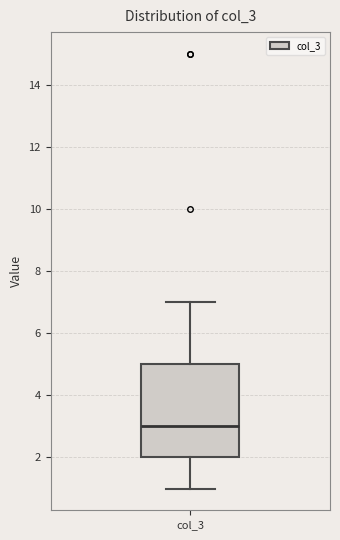

Transcribe this box plot: give where the median line is, the range the box spans, and where the two whiskers end, as read against the y-axis. The values are not printed on the chart, so give them approximately, as read against the axis.

median 3, box 2 to 5, whiskers 1 to 7